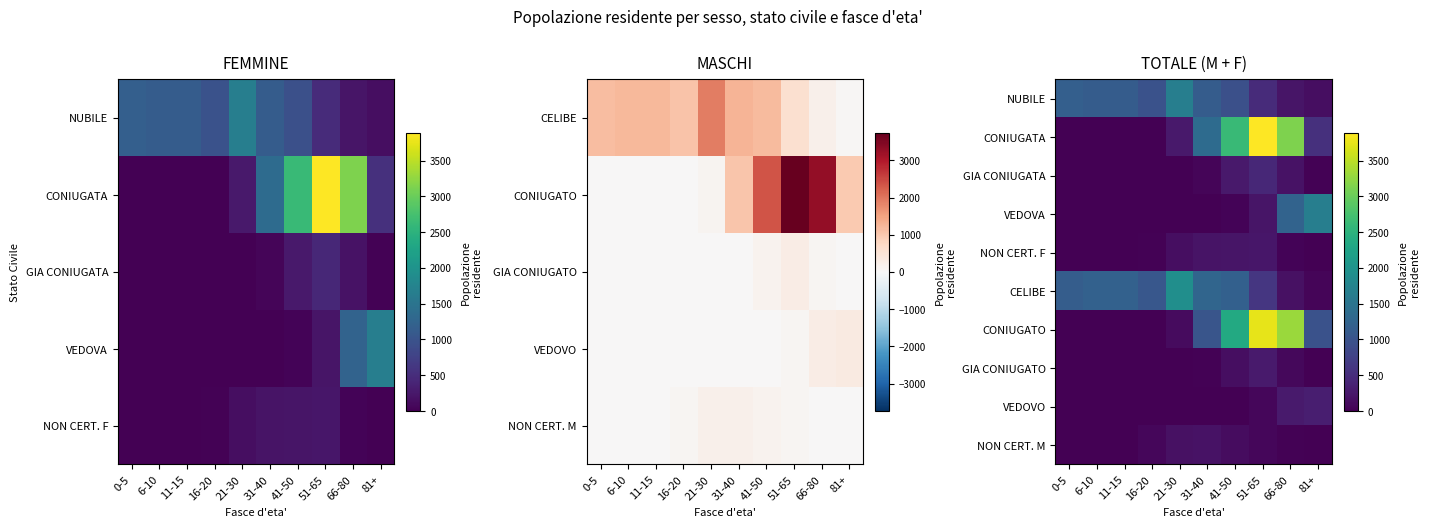

What is the sum of the CELIBE values at 11-15 and 51-65?

1823